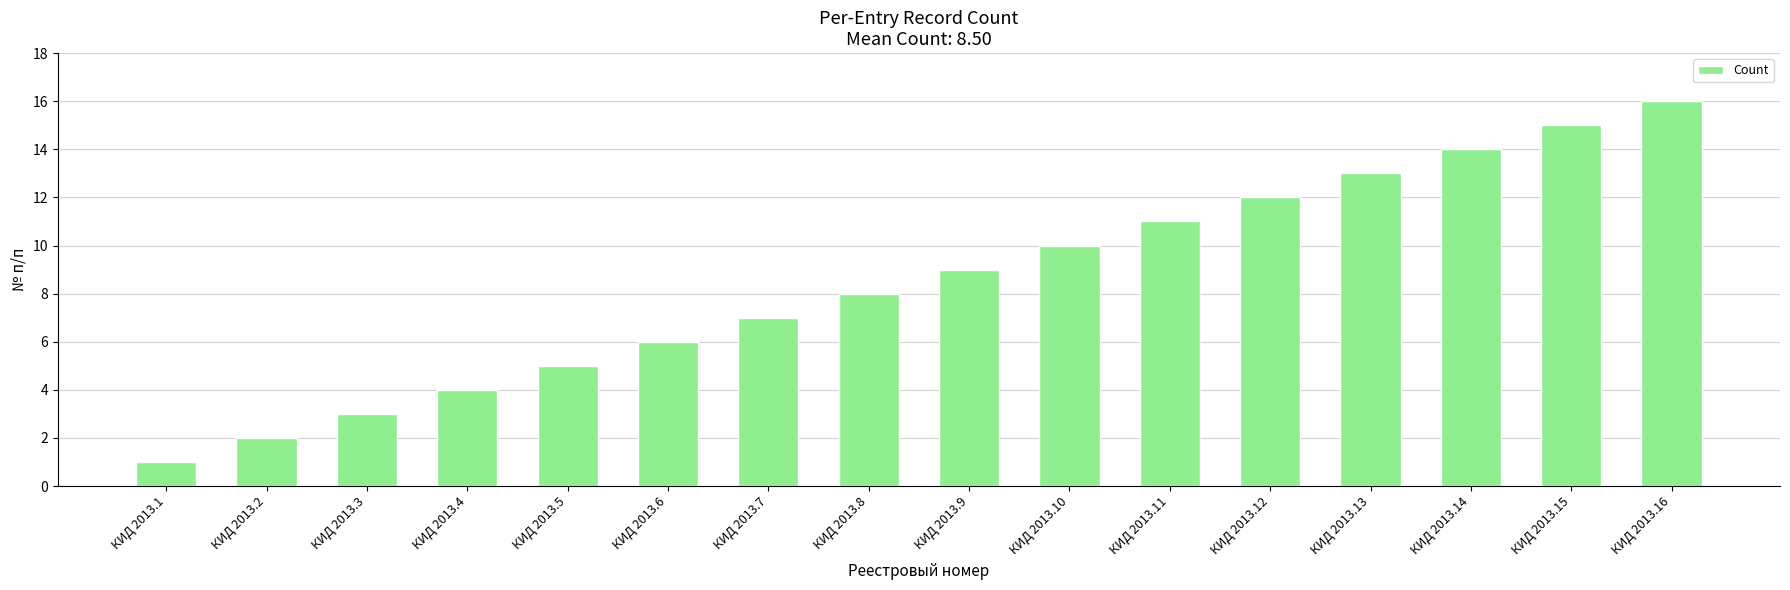

Approximately how many times larger is the value at КИД 2013.4 compared to КИД 2013.15?

0.3